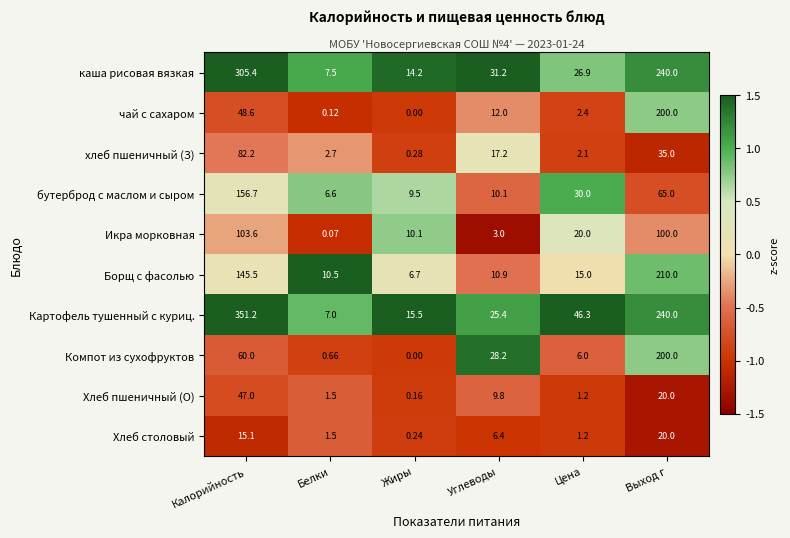

At which category is the sum across all series the highest?

Выход г